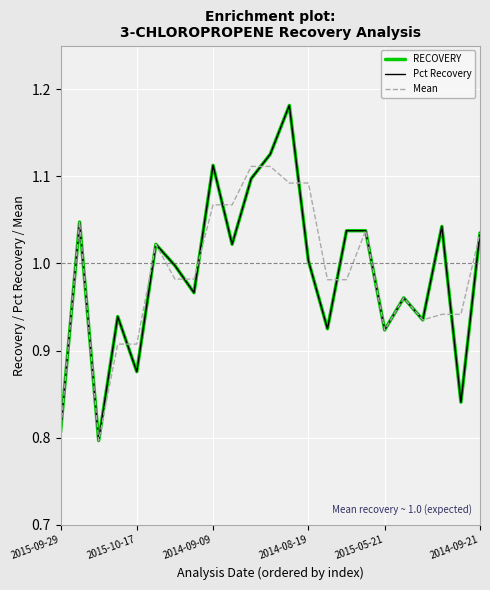

At how many categories does at least one series exceed 1?

12